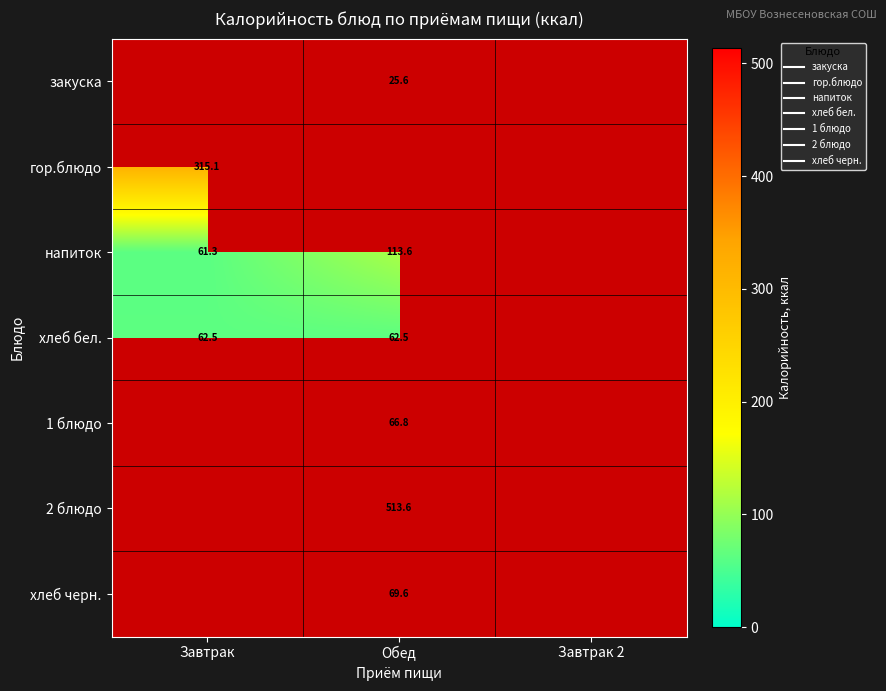

At which category does the chart reach its peak across all series?

Обед